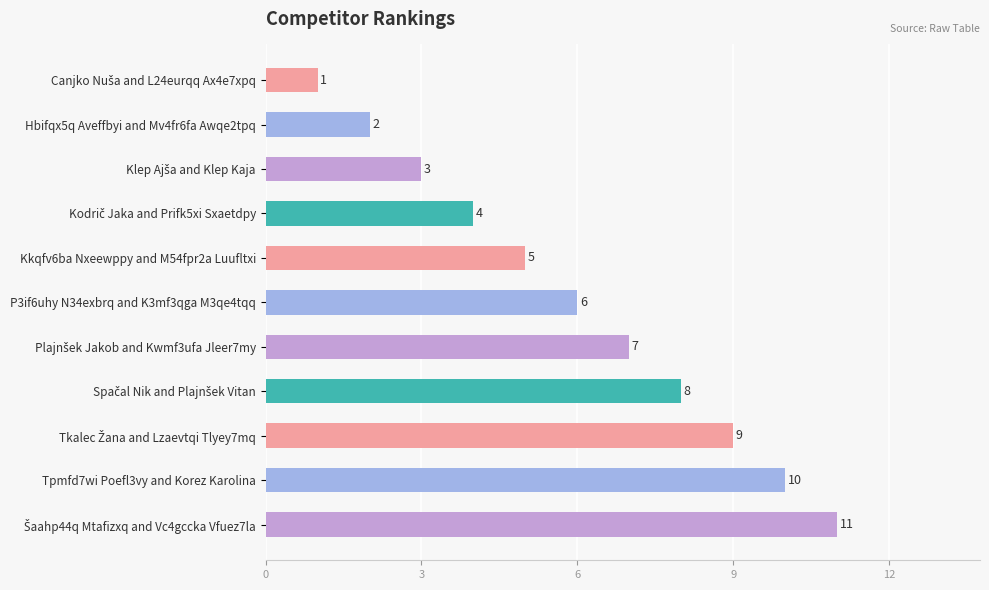

The value at Hbifqx5q Aveffbyi and Mv4fr6fa Awqe2tpq is 3. True or false?

False